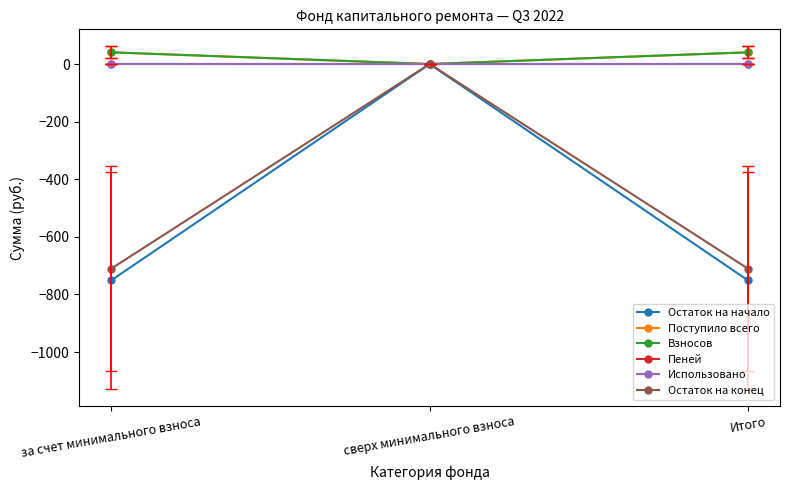

True or false: Взносов has a value of 40.6 at за счет минимального взноса.

True